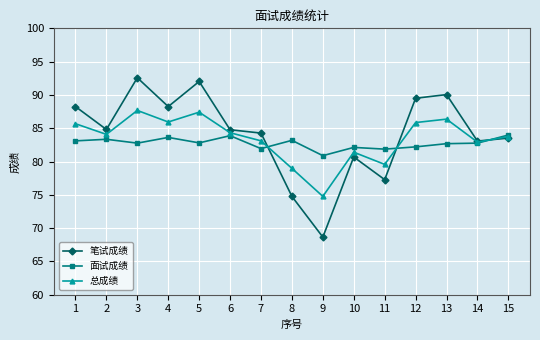

What are all the series names shown in the legend?

笔试成绩, 面试成绩, 总成绩